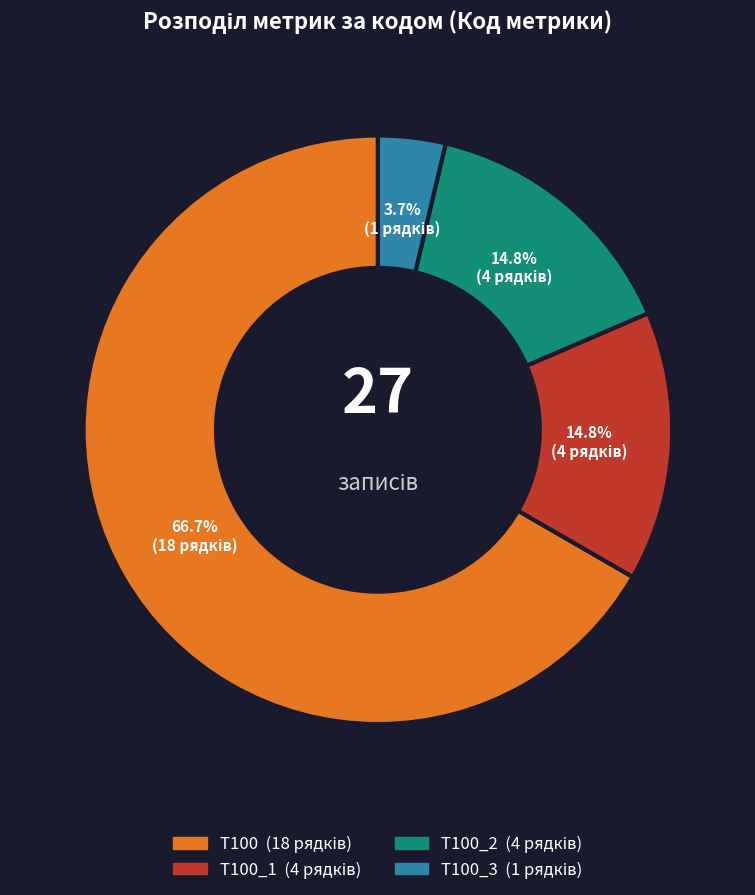

Is there any slice that represents more than half of the pie?

Yes